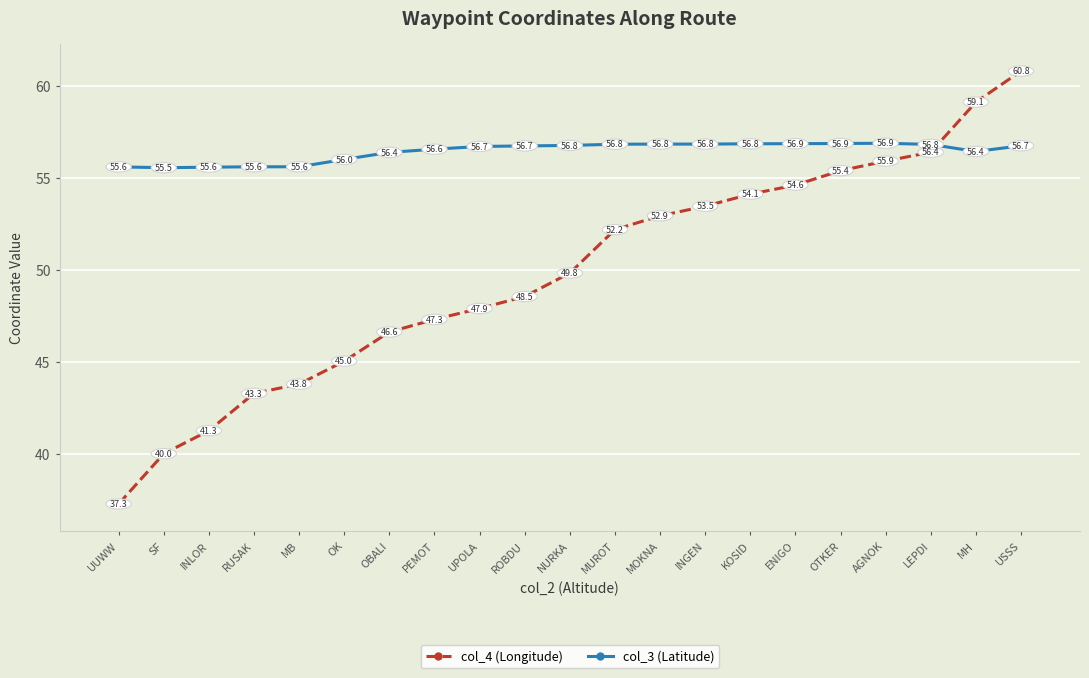

At which label does col_4 (Longitude) first exceed 49?

NURKA